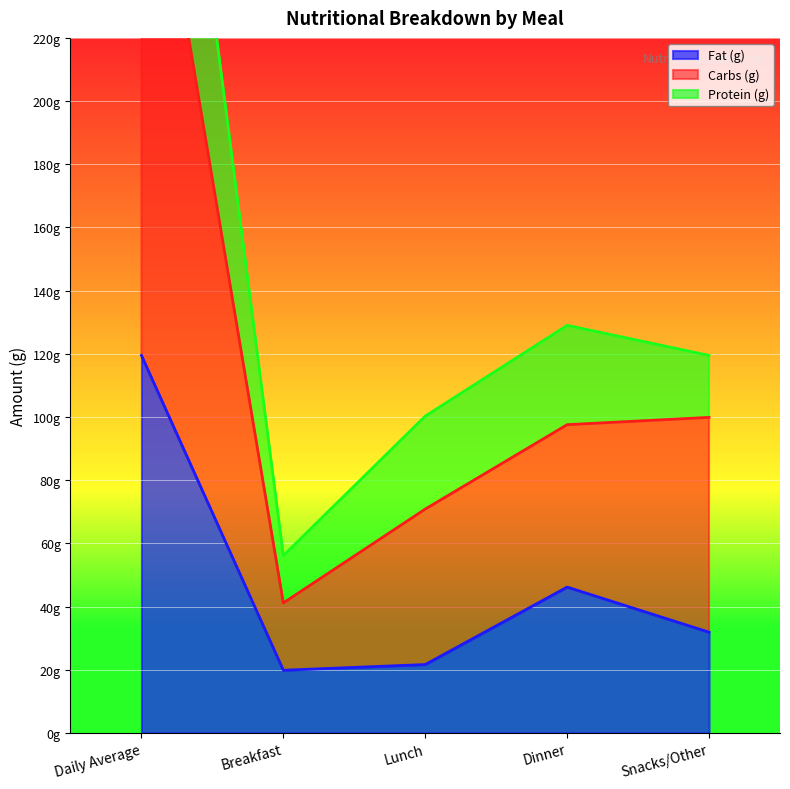

How many lines are shown in the chart?

3